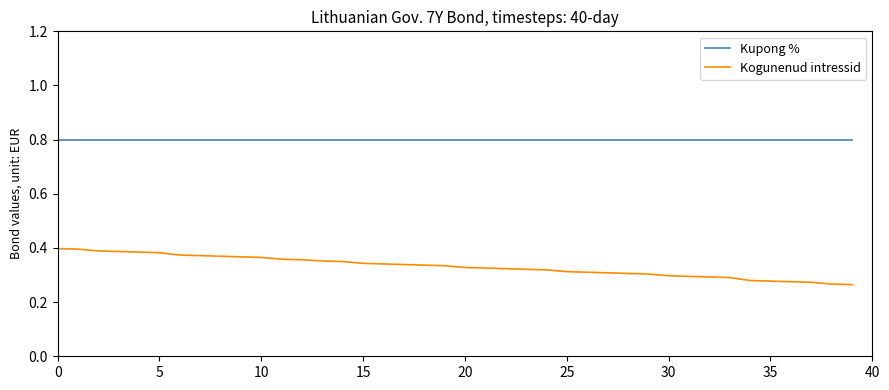

Rank the series by their average value, from lowest to highest.

Kogunenud intressid, Kupong %